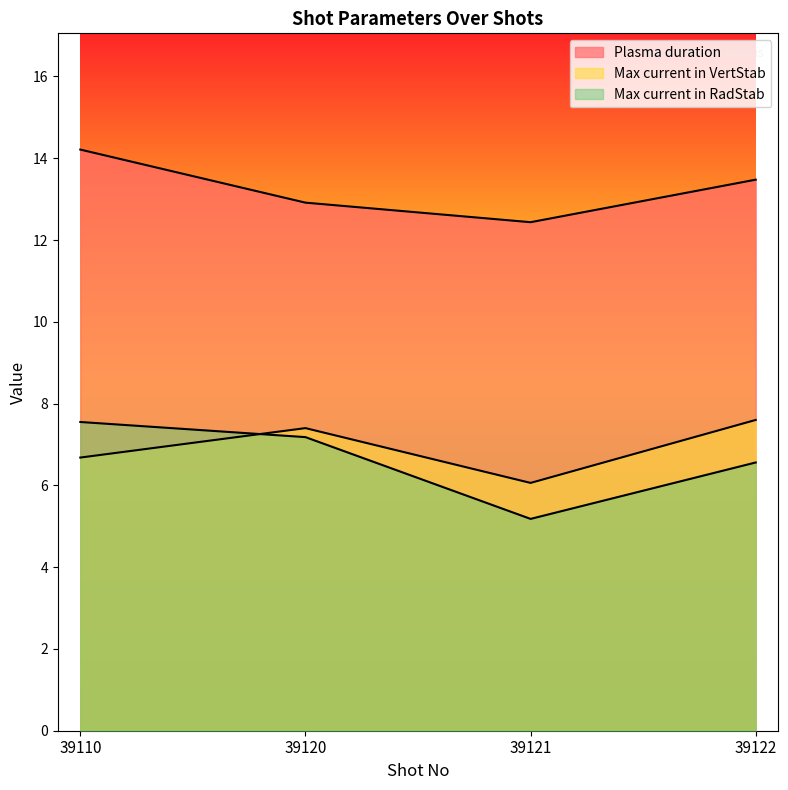

Reading left to right, extract all data points from this chart.

Plasma duration: 14.2	12.9	12.4	13.5
Max current in VertStab: 6.7	7.4	6.1	7.6
Max current in RadStab: 7.5	7.2	5.2	6.6